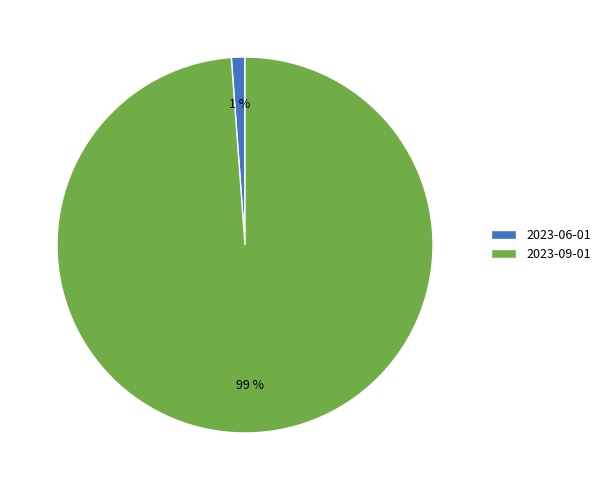

How many slices are in this pie chart?

2